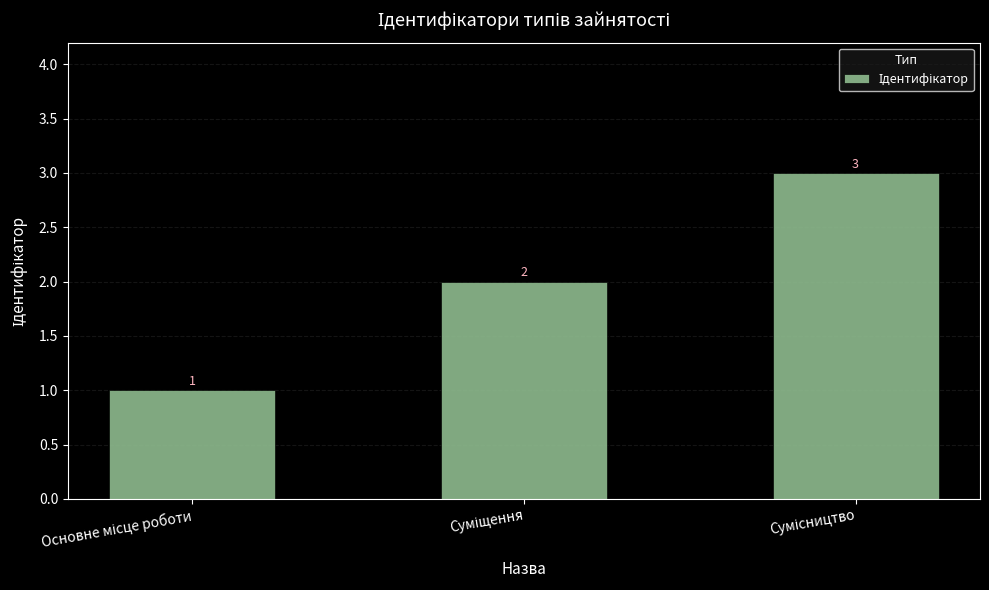

What is the value of the 1st bar from the left?

1